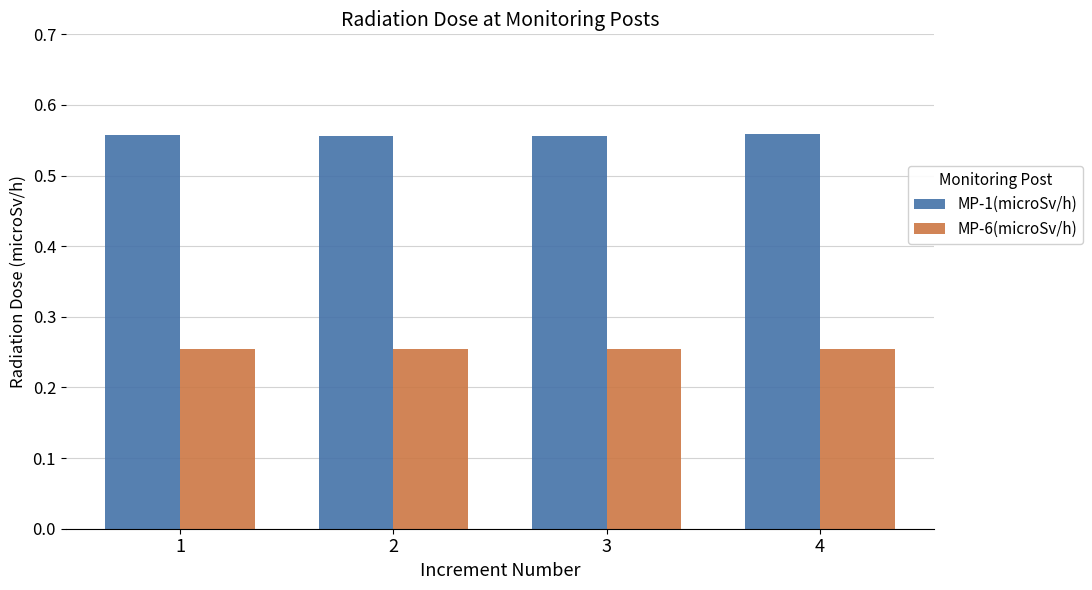

What is the sum of the MP-1(microSv/h) values at 3 and 2?

1.1